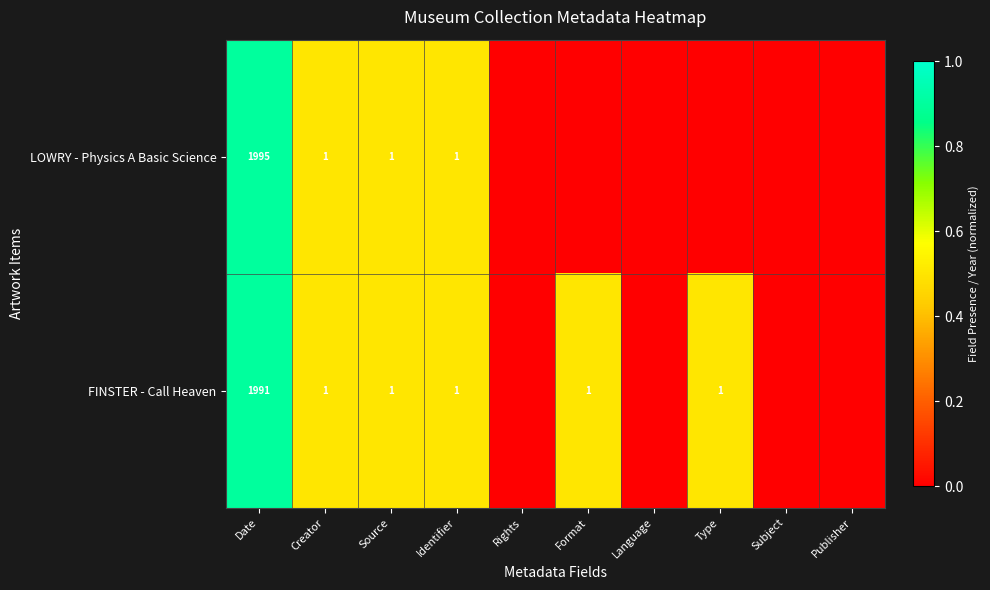

Is it true that LOWRY - Physics A Basic Science equals 1995 at Date?

True